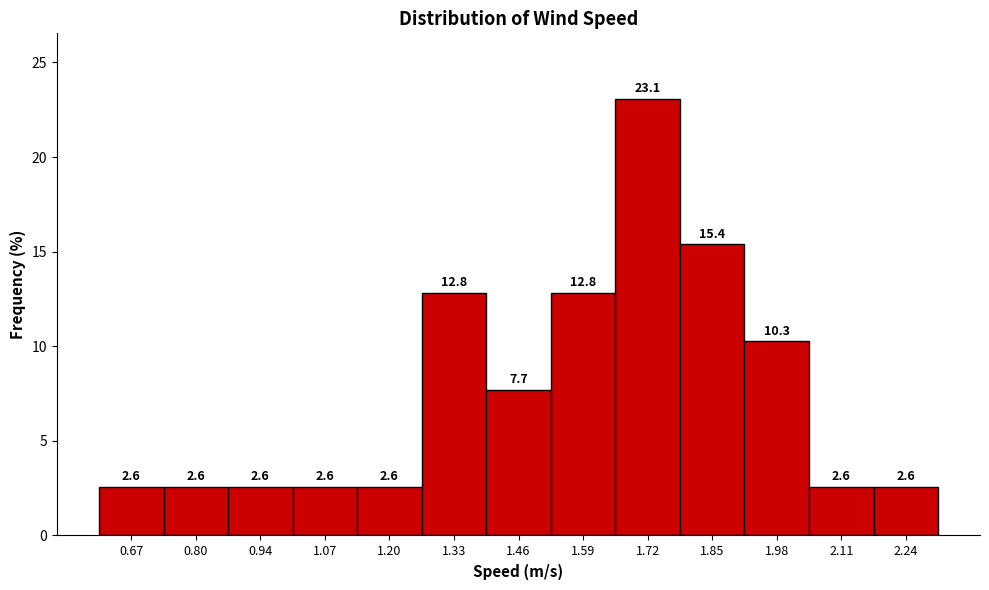

Over which range of the x-axis is the bar tallest?

1.66 to 1.78